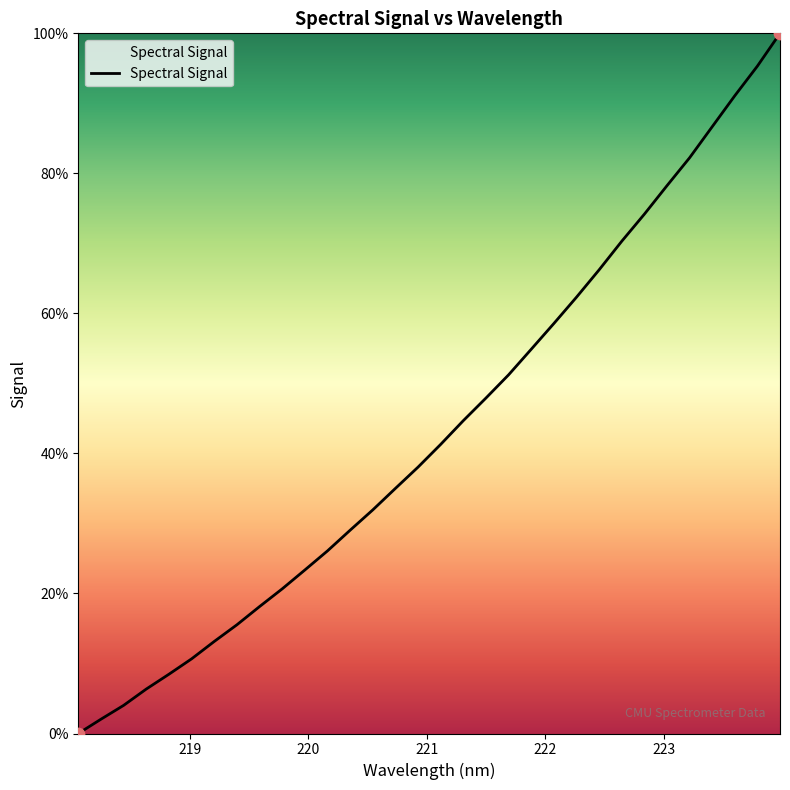

What is the maximum value shown in the chart?

100.0